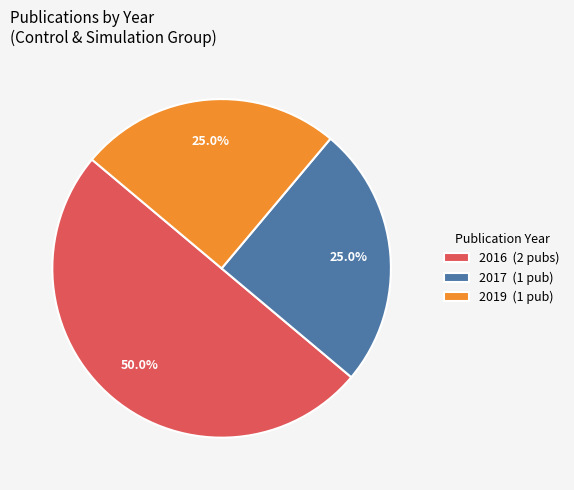

Combined, what portion of the pie is 2016 (2 pubs) and 2019 (1 pub)?

75.0%